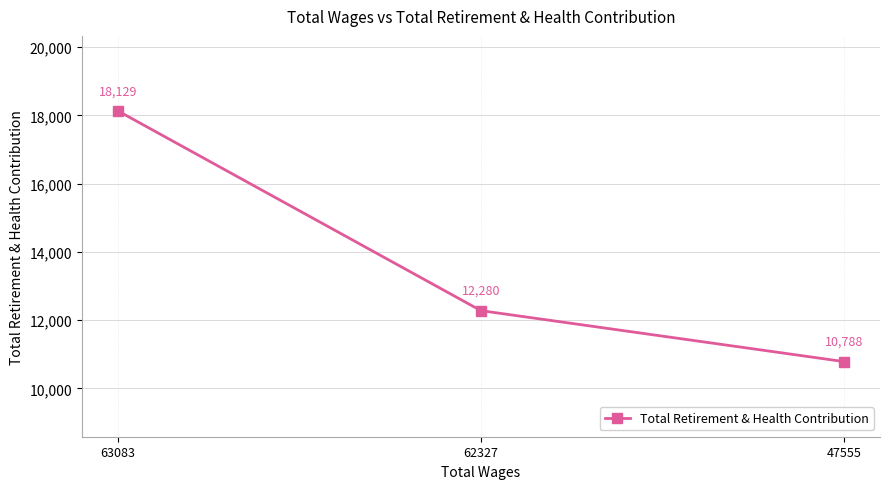

True or false: the data shows 3688 at 63083.

False